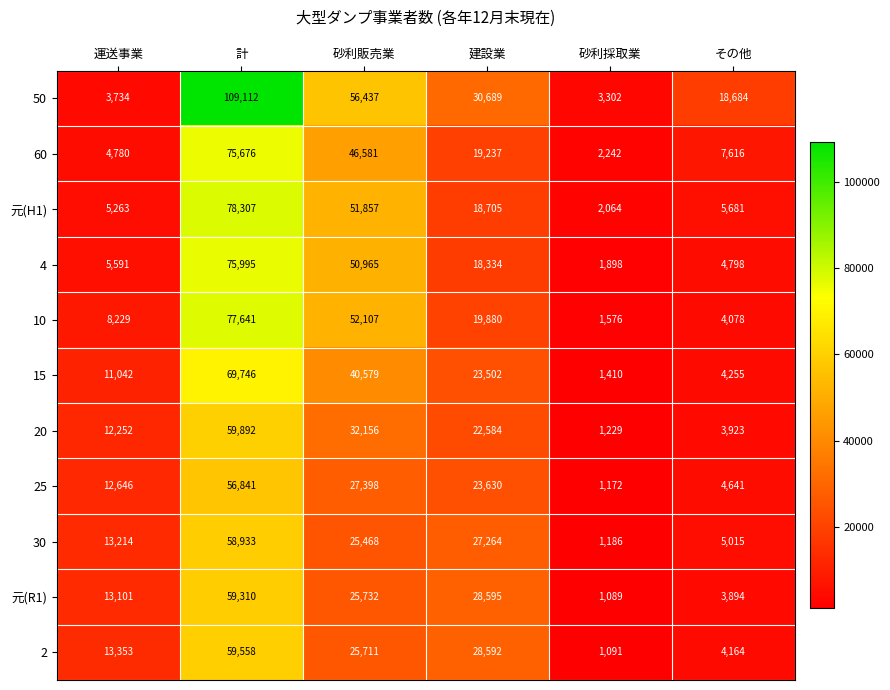

What is the difference between the highest and lowest values at 運送事業?

9619